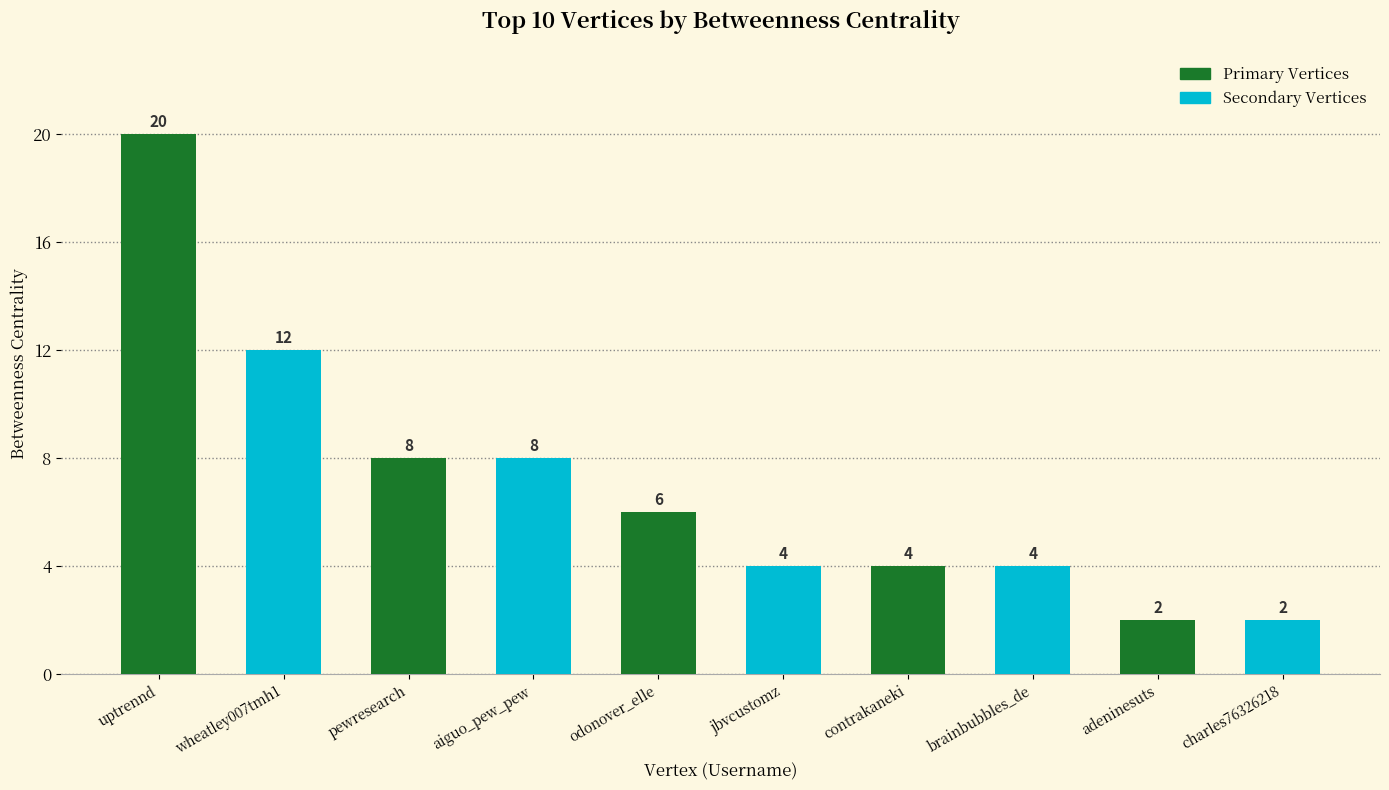

What is the difference between the second highest and minimum values?

10